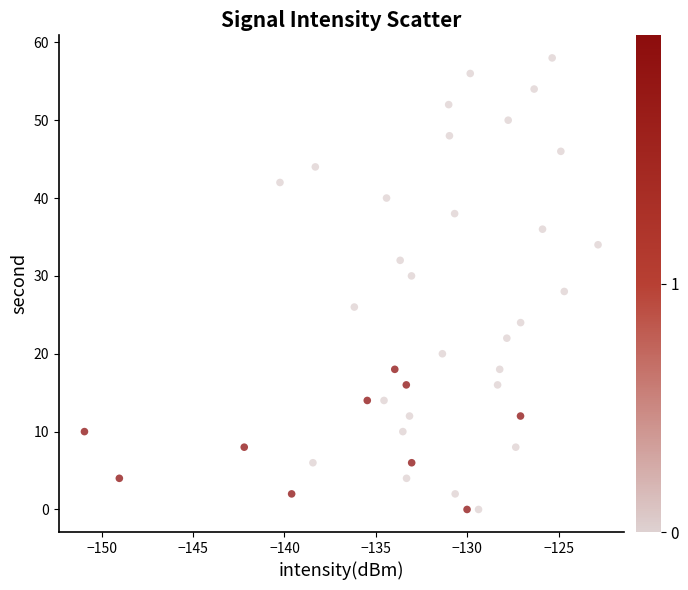

What is the range of Y values (max minus min)?

58